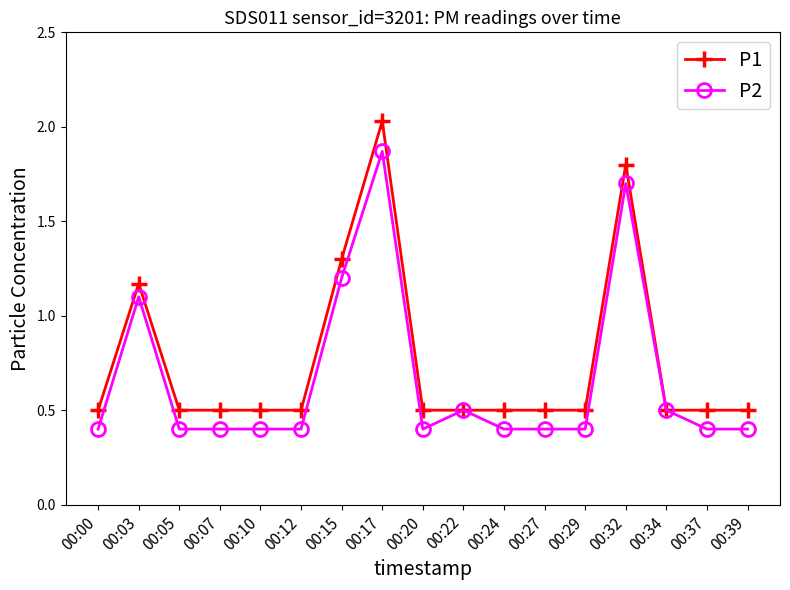

What is the total value across all series at 00:15?

2.5